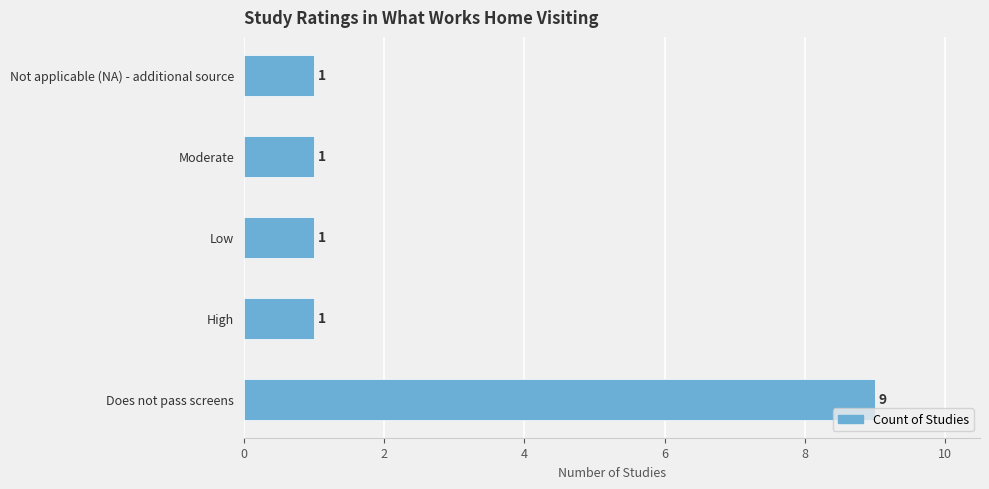

Count the number of values greater than 1.

1